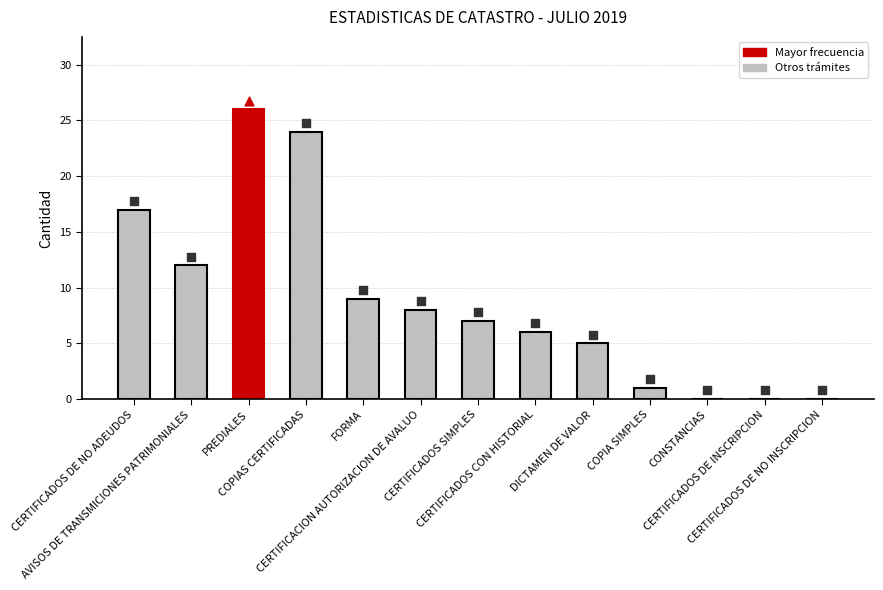

What is the change in value from FORMA to COPIA SIMPLES?

-8